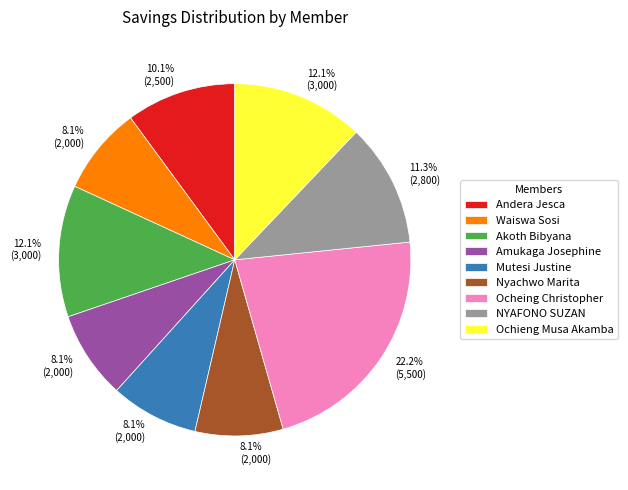

How many segments does this pie chart have?

9